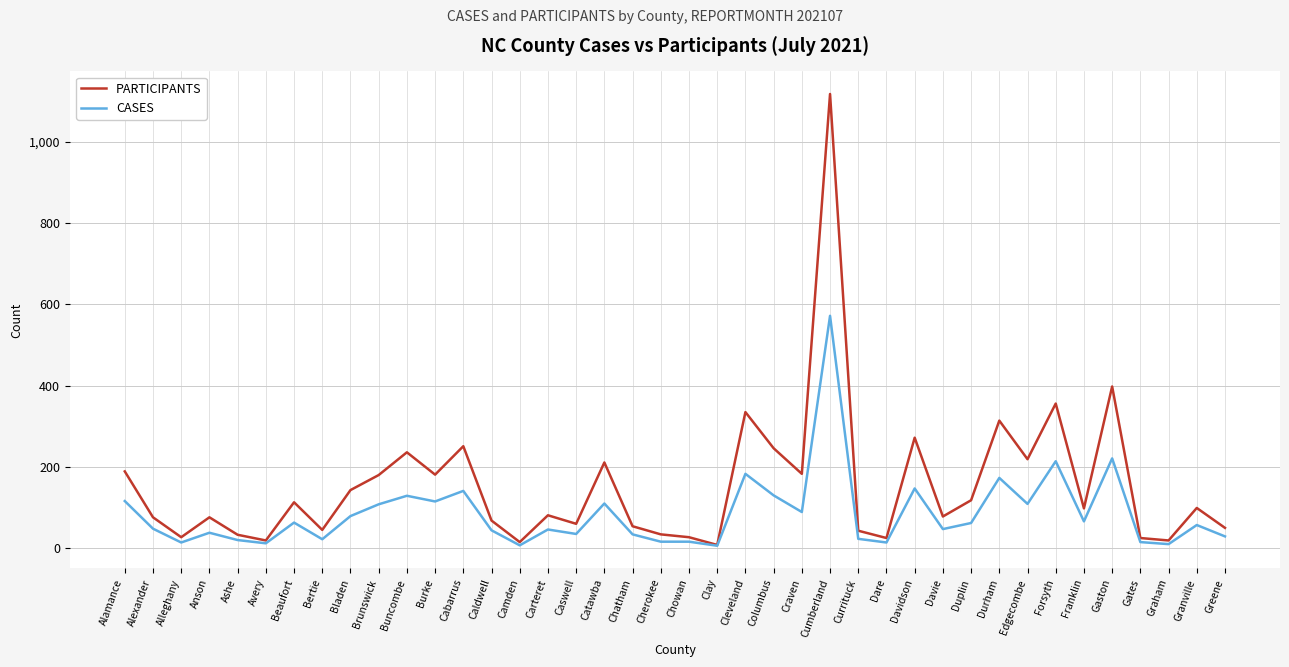

Which series changed the most between Cherokee and Cumberland?

PARTICIPANTS